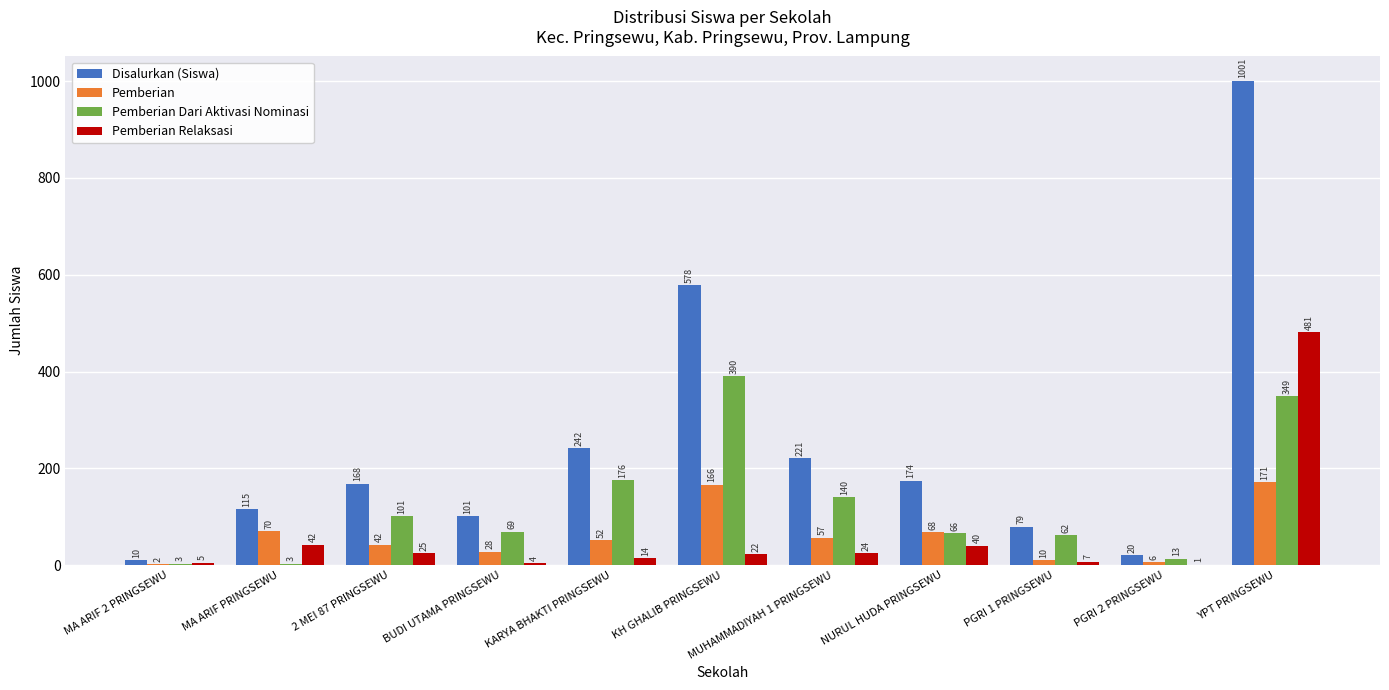

Which series changed the most between PGRI 1 PRINGSEWU and YPT PRINGSEWU?

Disalurkan (Siswa)